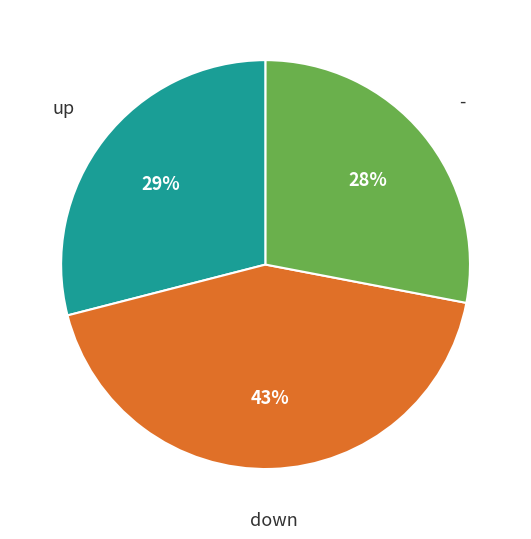

Is there a majority slice in this chart?

No